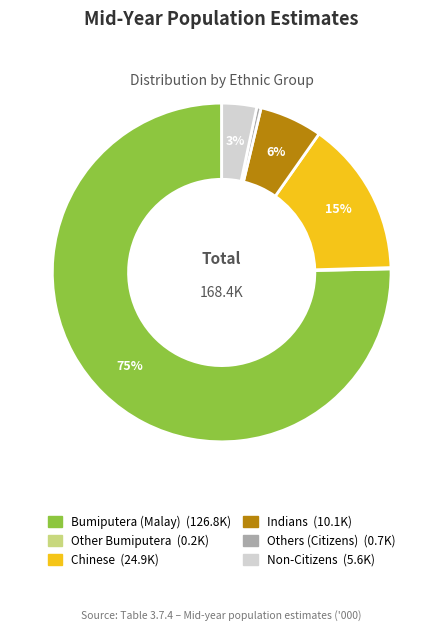

Between Non-Citizens and Others (Citizens), which is larger?

Non-Citizens